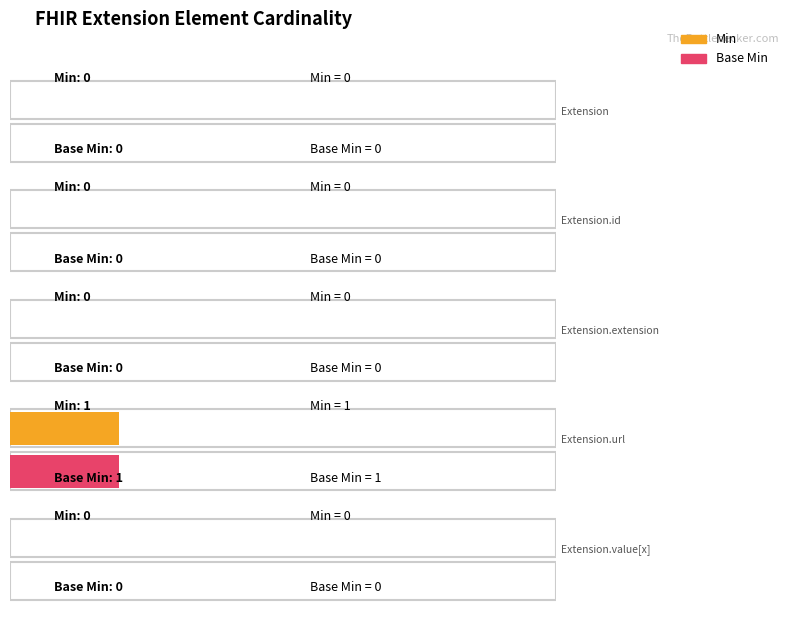

Rank the series at Extension.extension from highest to lowest value.

Min, Base Min